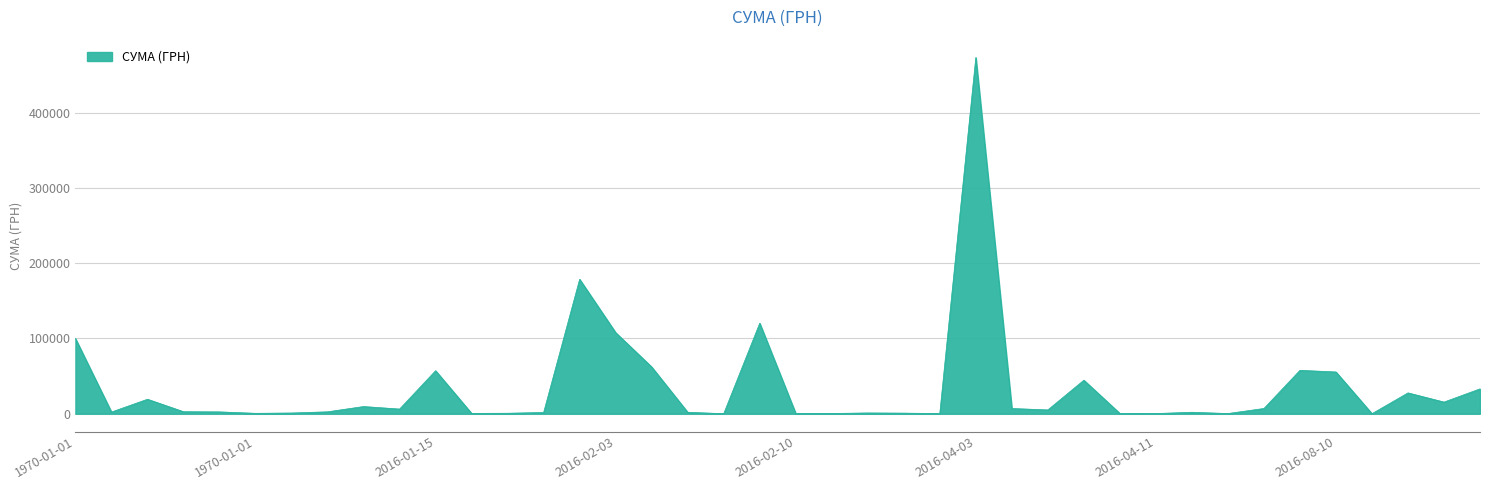

What is the greatest value displayed?

473349.0